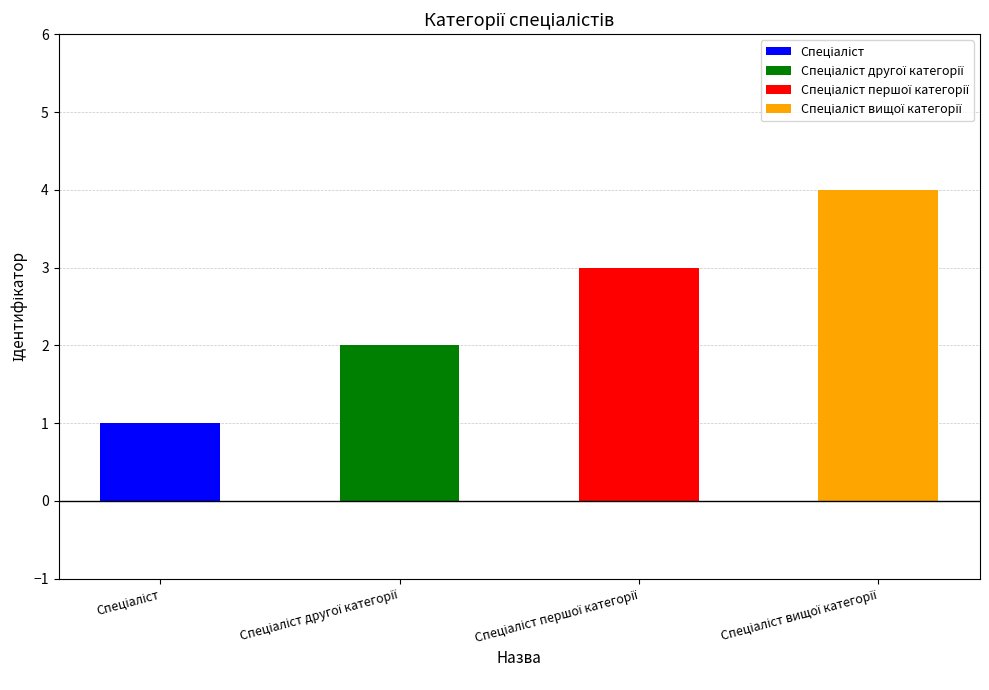

Which label corresponds to the smallest value in the chart?

Спеціаліст